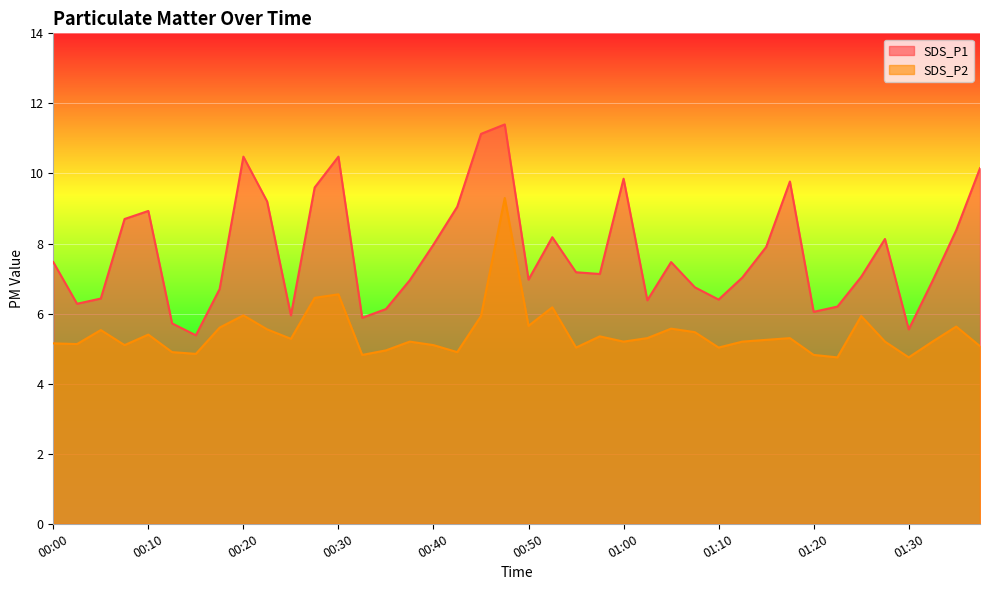

Rank the series by their average value, from highest to lowest.

SDS_P1, SDS_P2